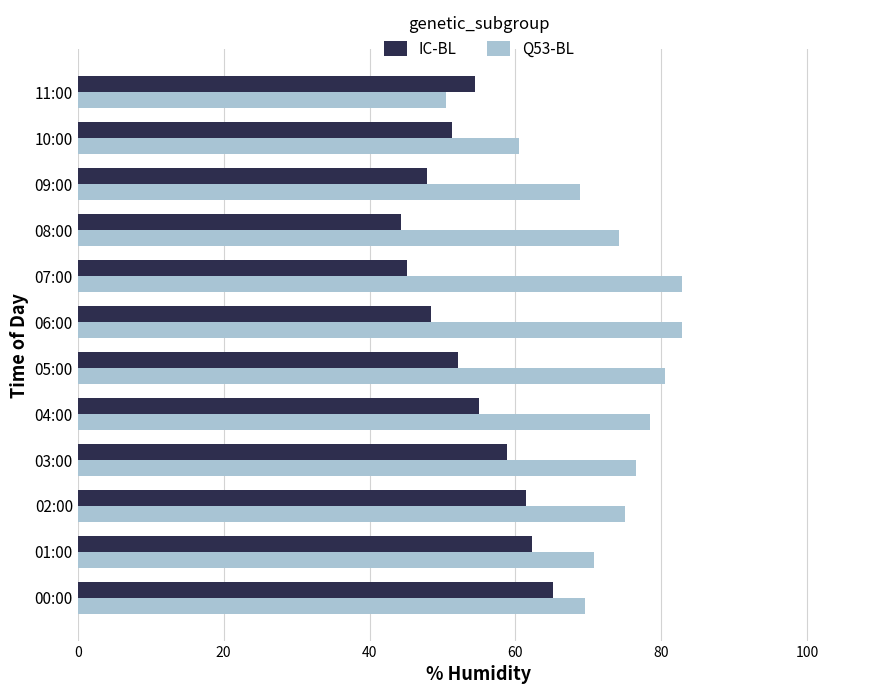

What is the difference between the maximum and minimum values in the Q53-BL series?

32.3